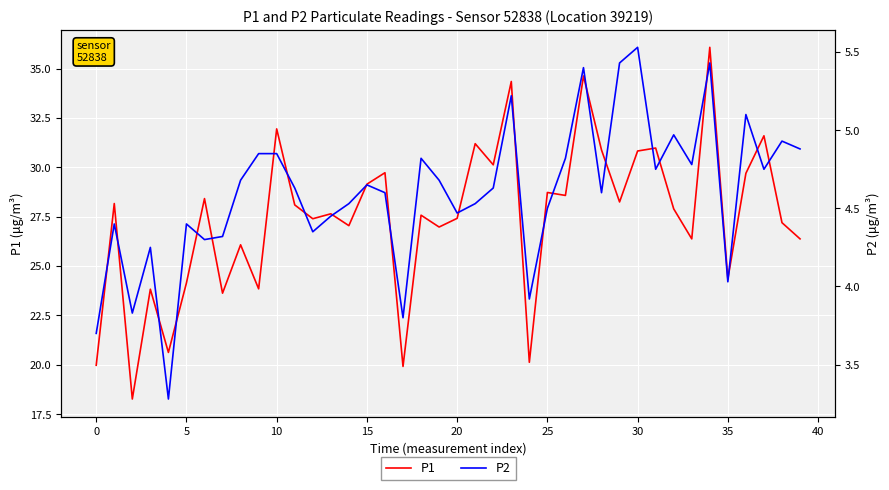

At how many categories does at least one series exceed 32?

3